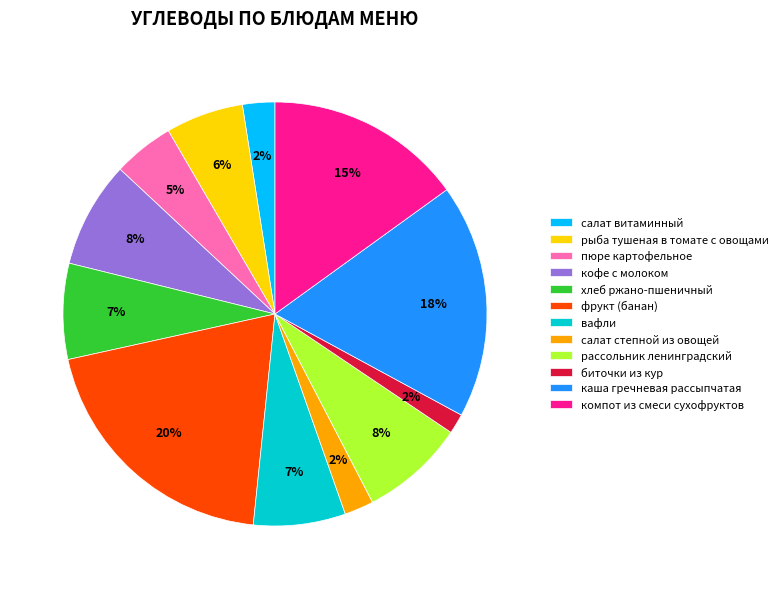

Approximately how many times larger is the value at рассольник ленинградский compared to кофе с молоком?

1.0